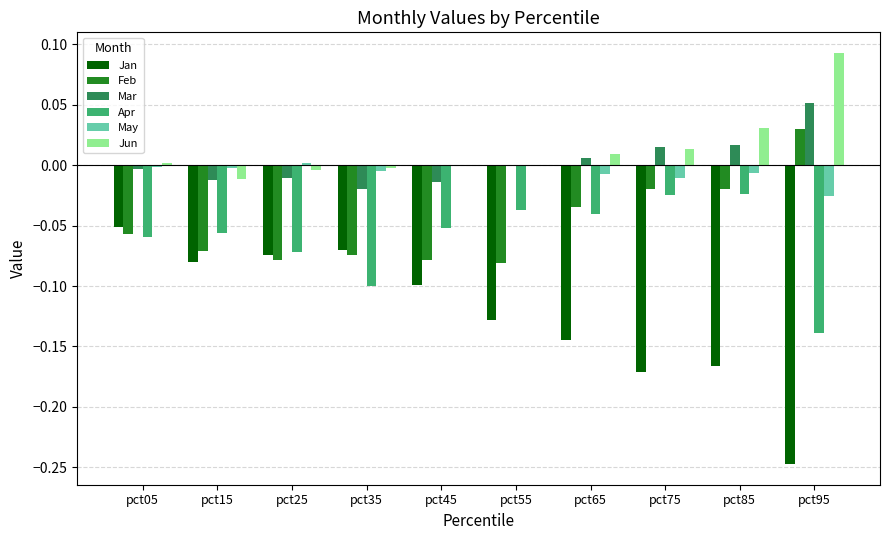

Is the value of Mar at pct85 greater than the value of Jan at pct15?

Yes